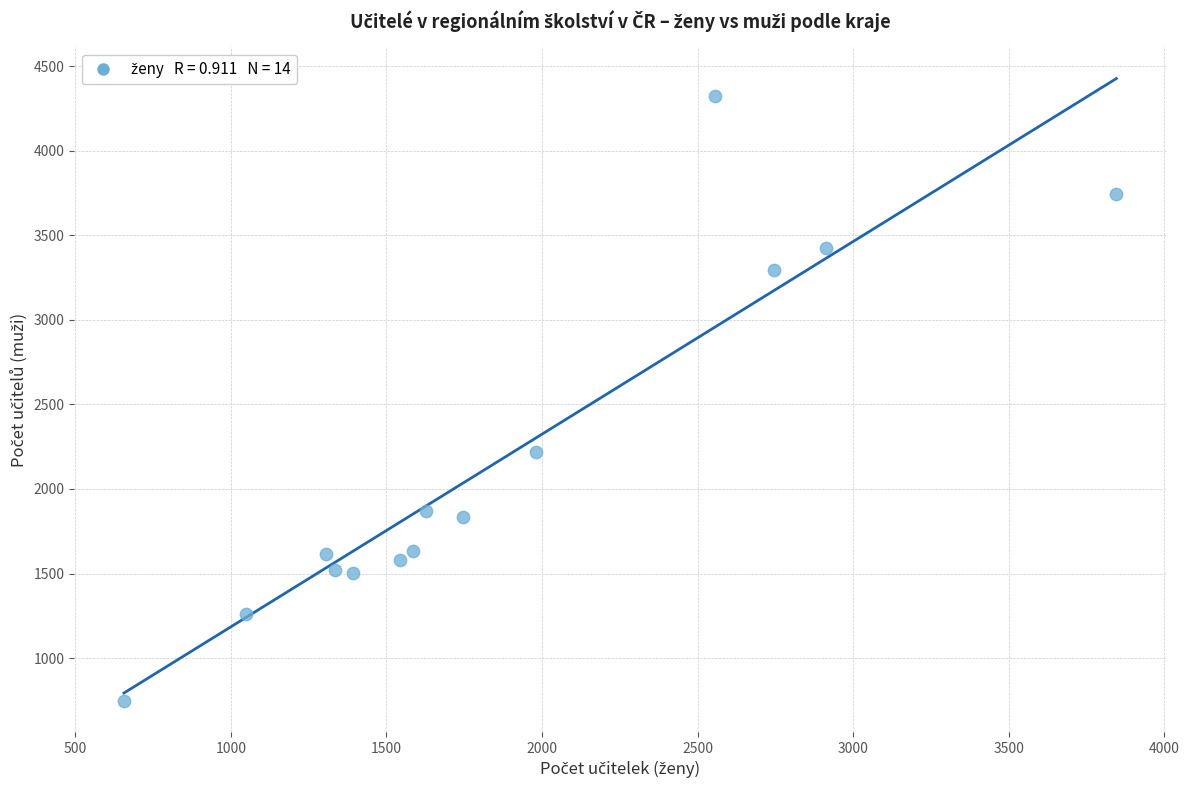

What is the range of Y values (max minus min)?

3576